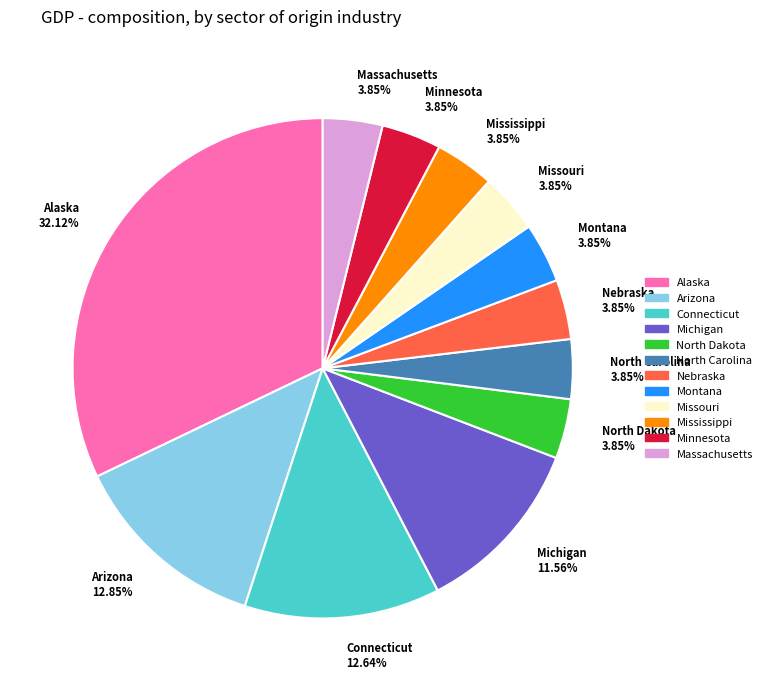

How many segments does this pie chart have?

12